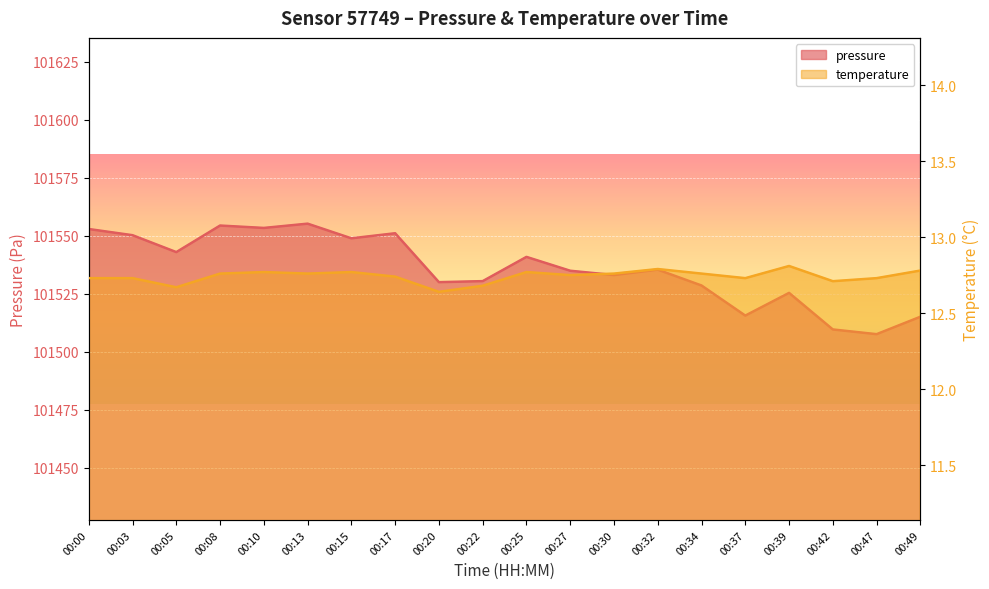

Reading right to left, list all the values displayed in this chart.

pressure: 101515.1	101507.6	101509.7	101525.4	101515.6	101528.6	101535.4	101533.1	101534.9	101540.9	101530.5	101530.0	101551.1	101548.9	101555.2	101553.4	101554.4	101543.0	101550.2	101552.9
temperature: 12.8	12.7	12.7	12.8	12.7	12.8	12.8	12.8	12.8	12.8	12.7	12.6	12.7	12.8	12.8	12.8	12.8	12.7	12.7	12.7